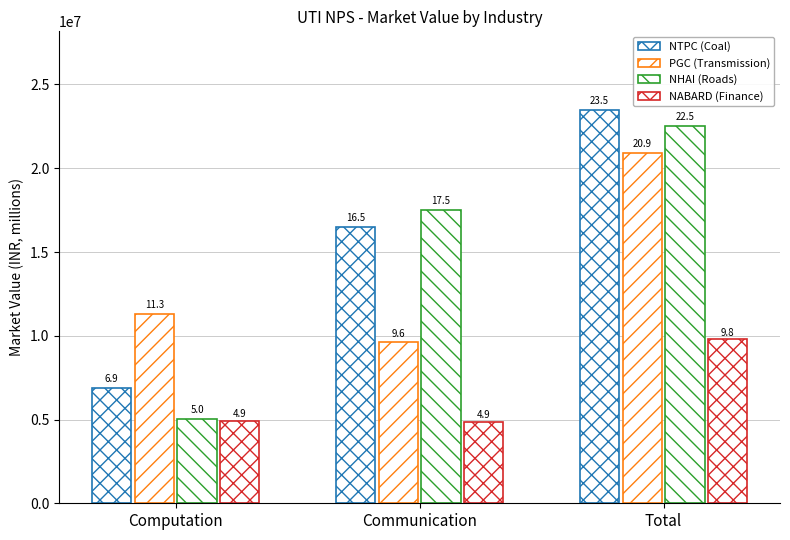

At which label does NABARD (Finance) reach its minimum?

Communication